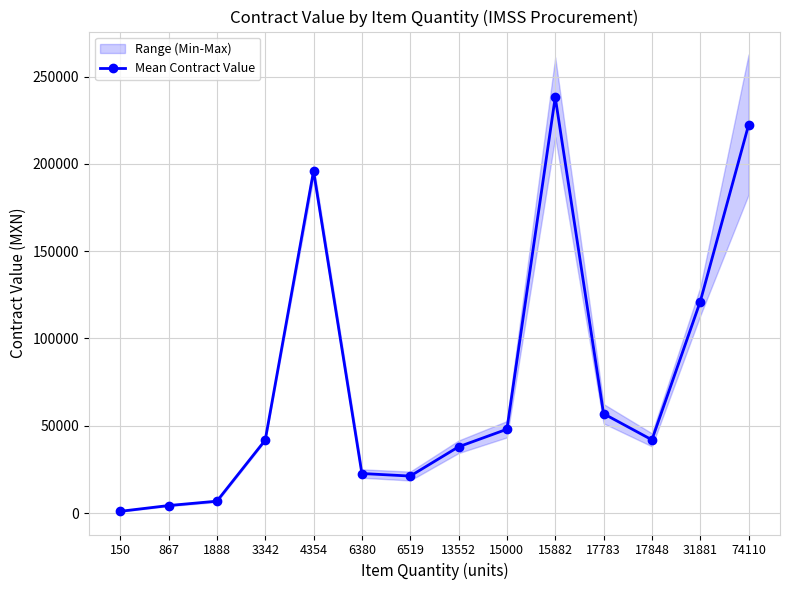

Which category has the highest value across all series?

15882